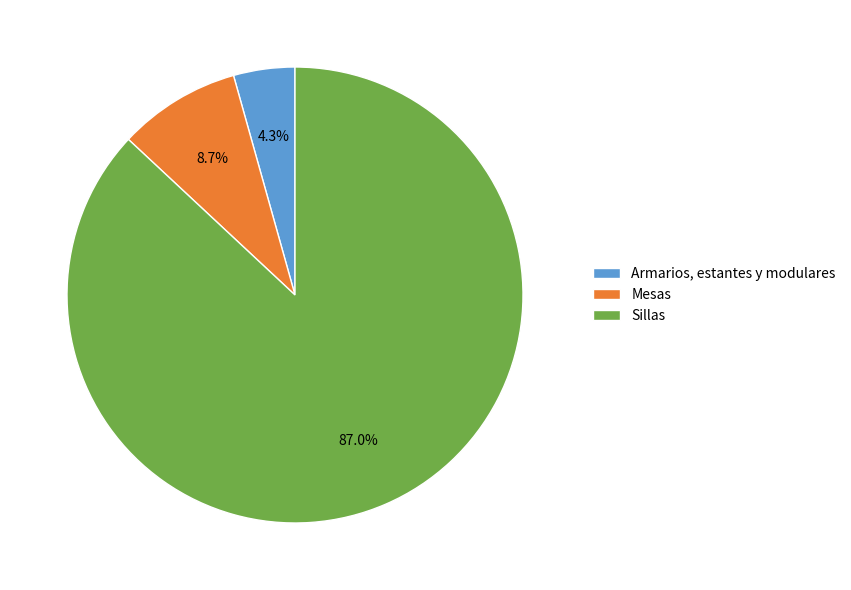

Is there a majority slice in this chart?

Yes